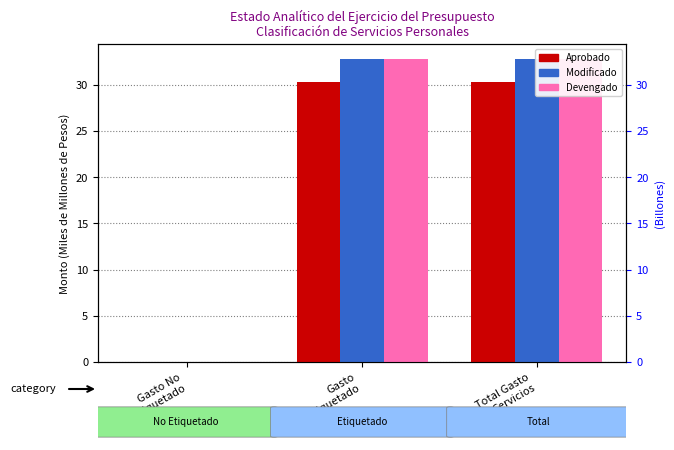

What is the label of the 2nd bar from the right?

Gasto
Etiquetado